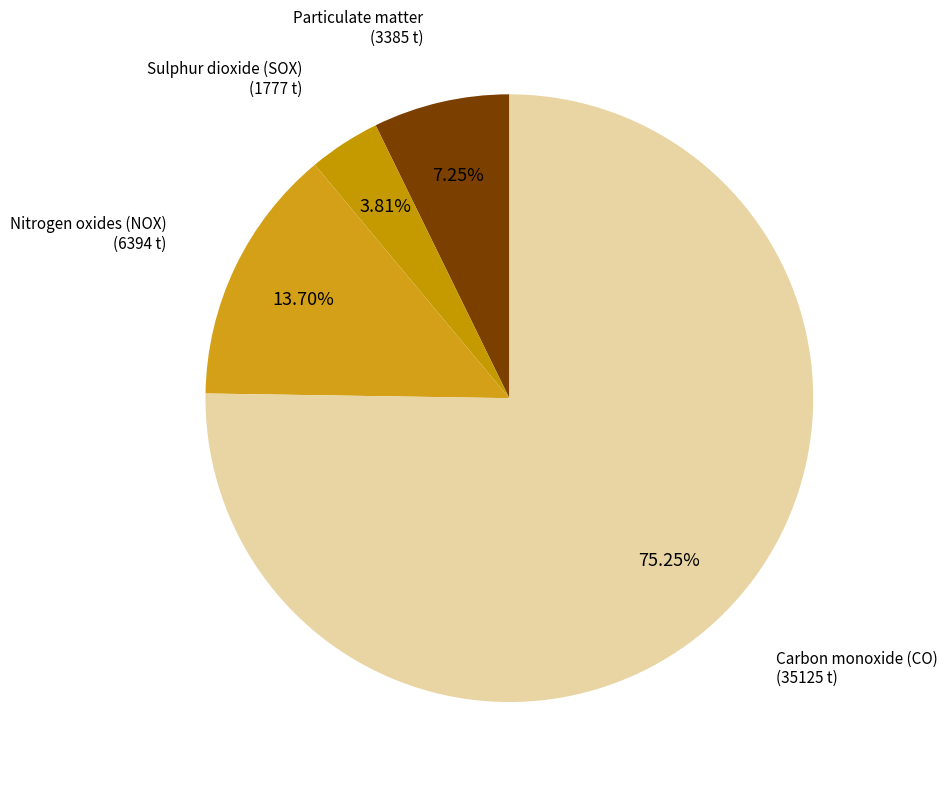

To the nearest percent, what percentage of the pie is Carbon monoxide (CO)?

75%